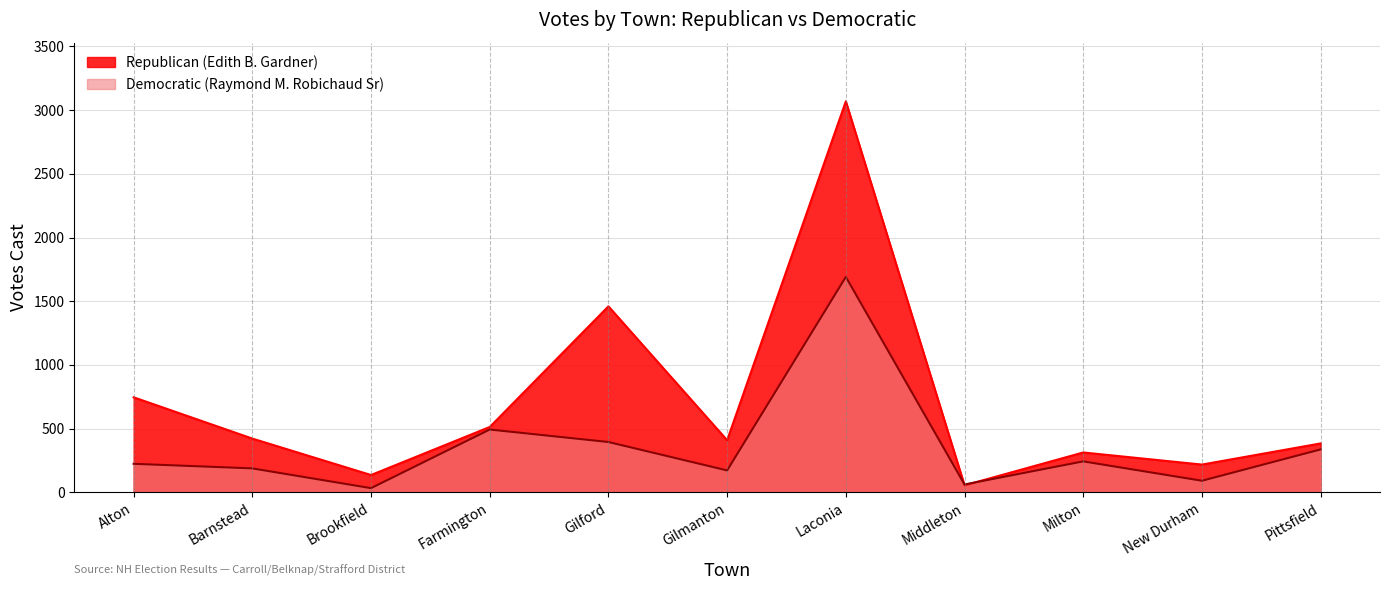

The value of Republican (Edith B. Gardner) at Middleton is 55. True or false?

True